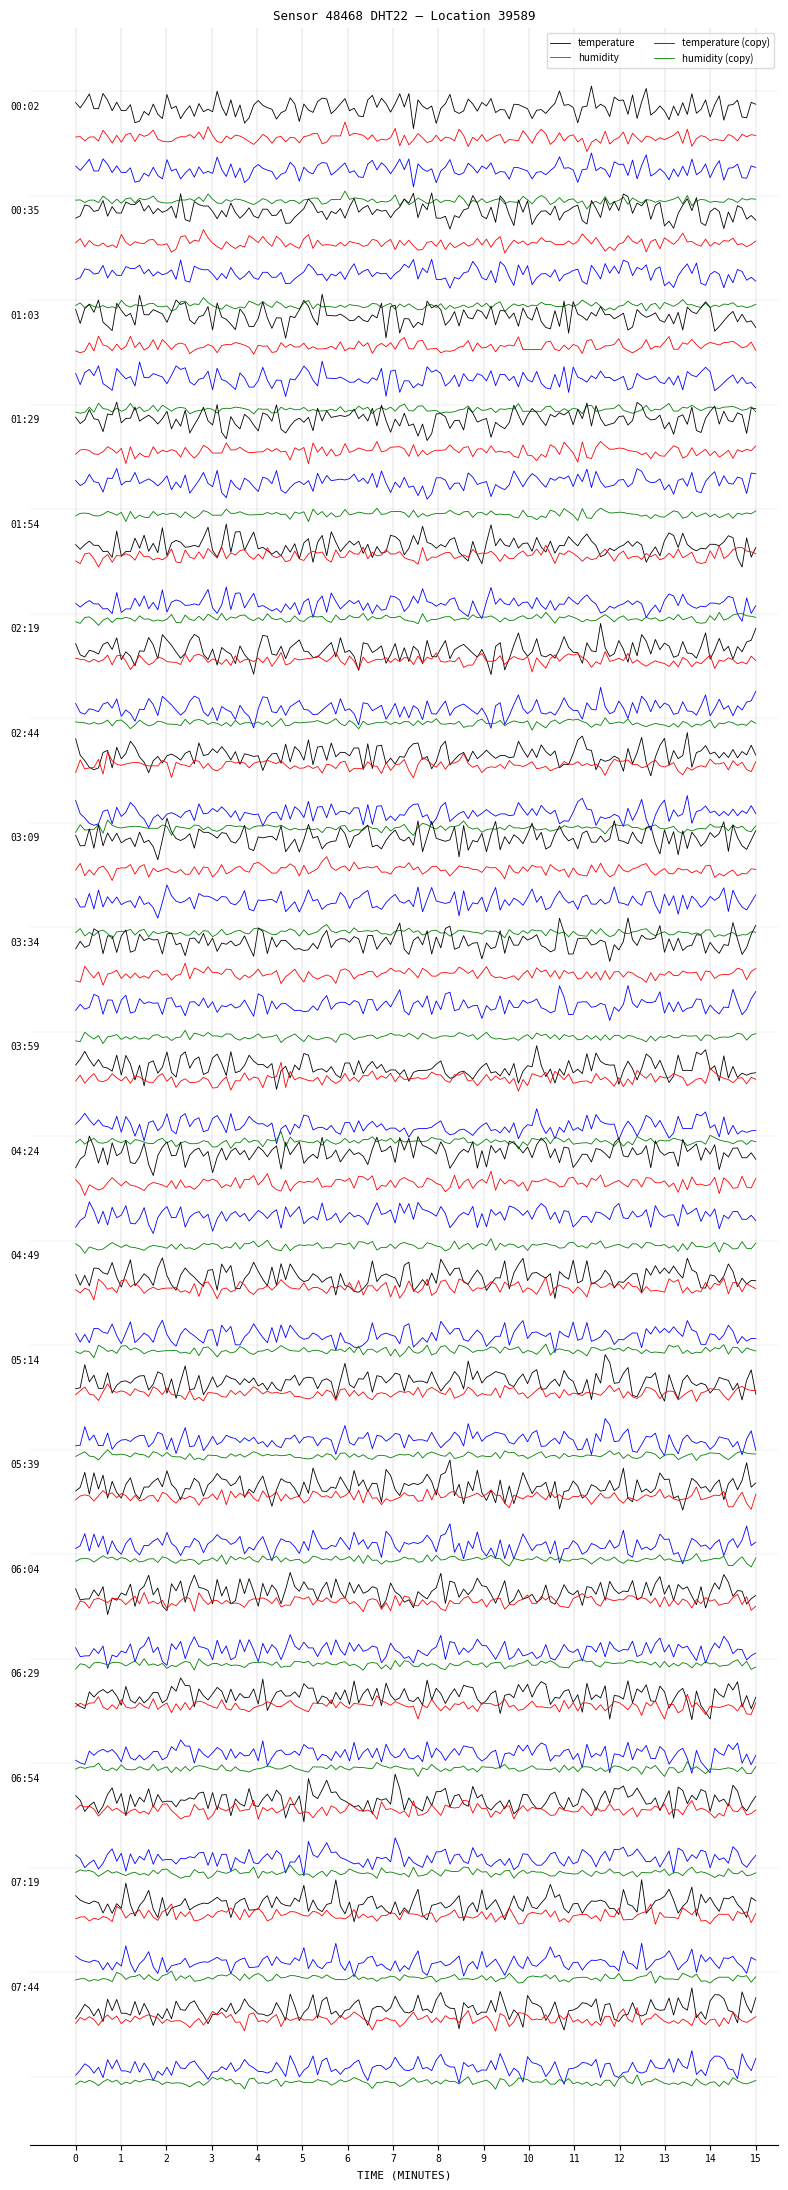

True or false: temperature and humidity intersect in this chart.

False